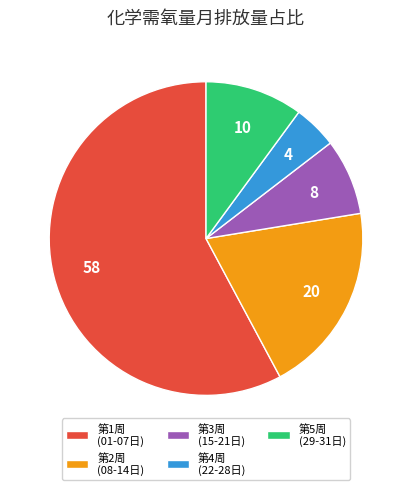

Is the sum of 第5周 (29-31日) and 第3周 (15-21日) greater than half?

No